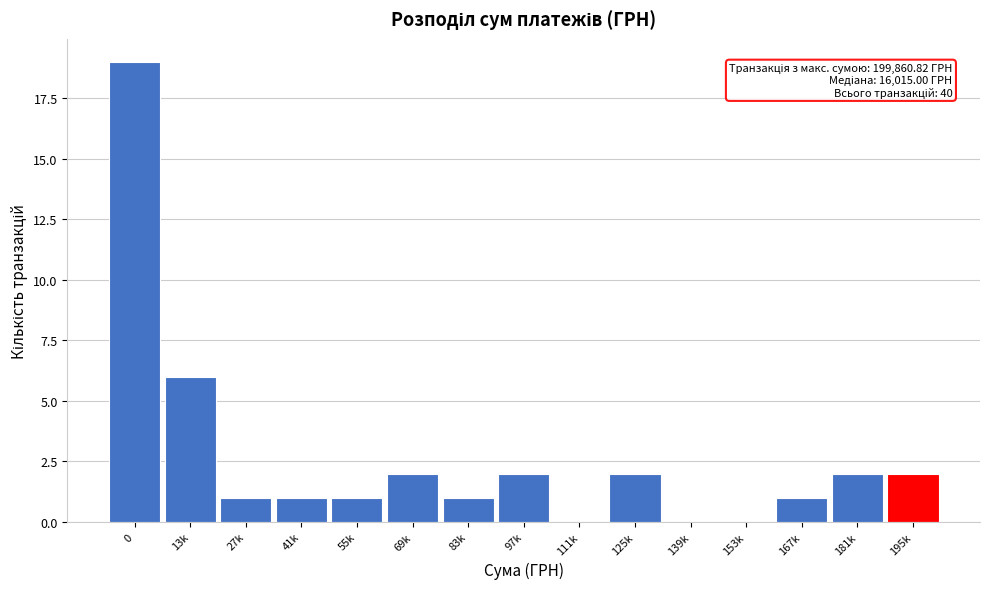

Reading left to right, extract all data points from this chart.

0=19	13k=6	27k=1	41k=1	55k=1	69k=2	83k=1	97k=2	111k=0	125k=2	139k=0	153k=0	167k=1	181k=2	195k=2